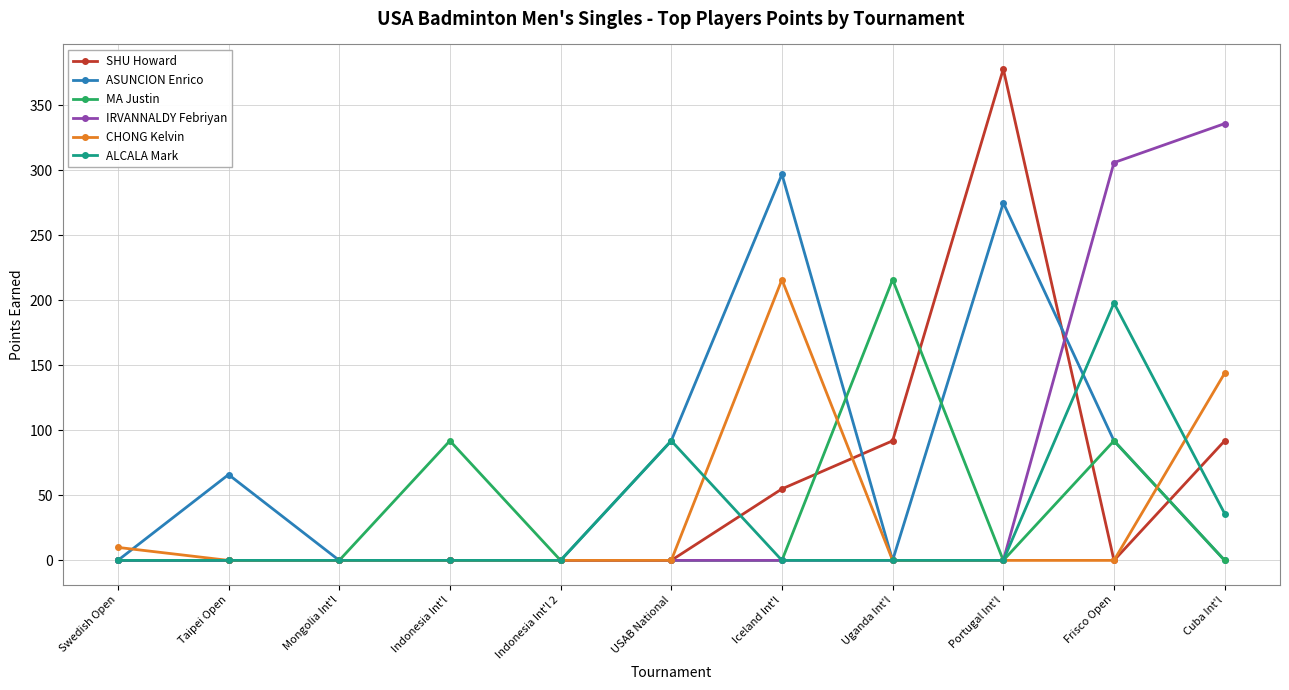

The value of SHU Howard at Iceland Int'l is 20. True or false?

False